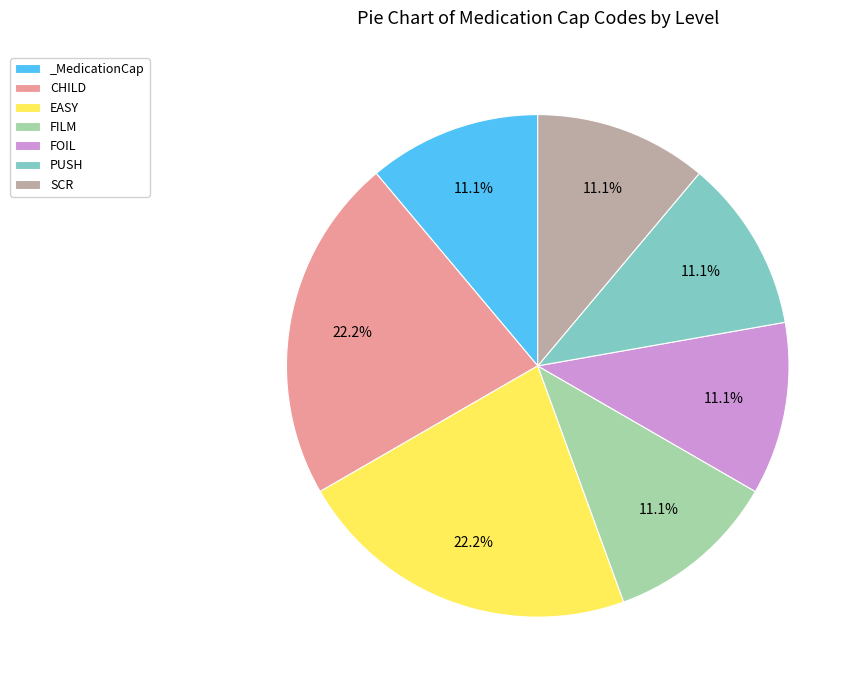

To the nearest percent, what percentage of the pie is _MedicationCap?

11%